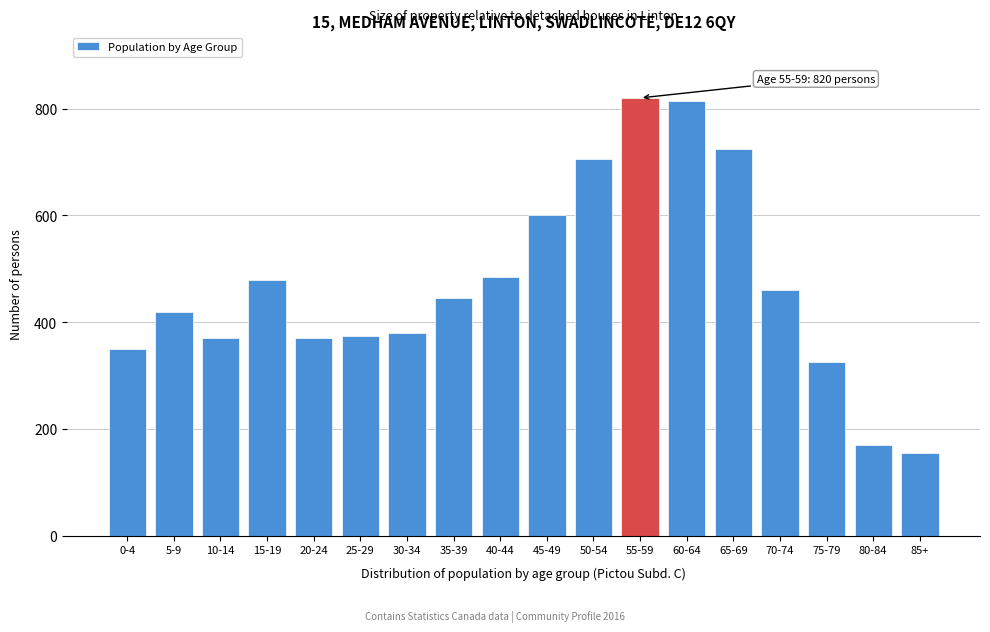

Reading left to right, list all the values displayed in this chart.

350	420	370	480	370	375	380	445	485	600	705	820	815	725	460	325	170	155